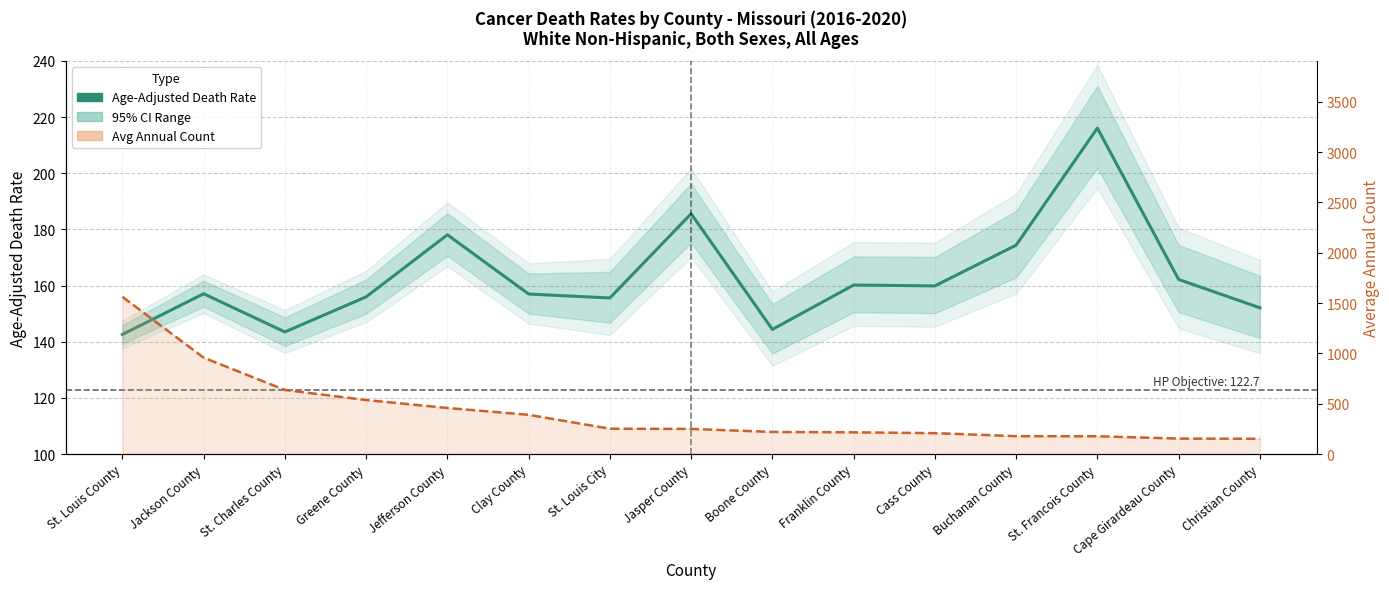

What is the sum of the Avg Annual Count (line) values at Cass County and Christian County?

360.0